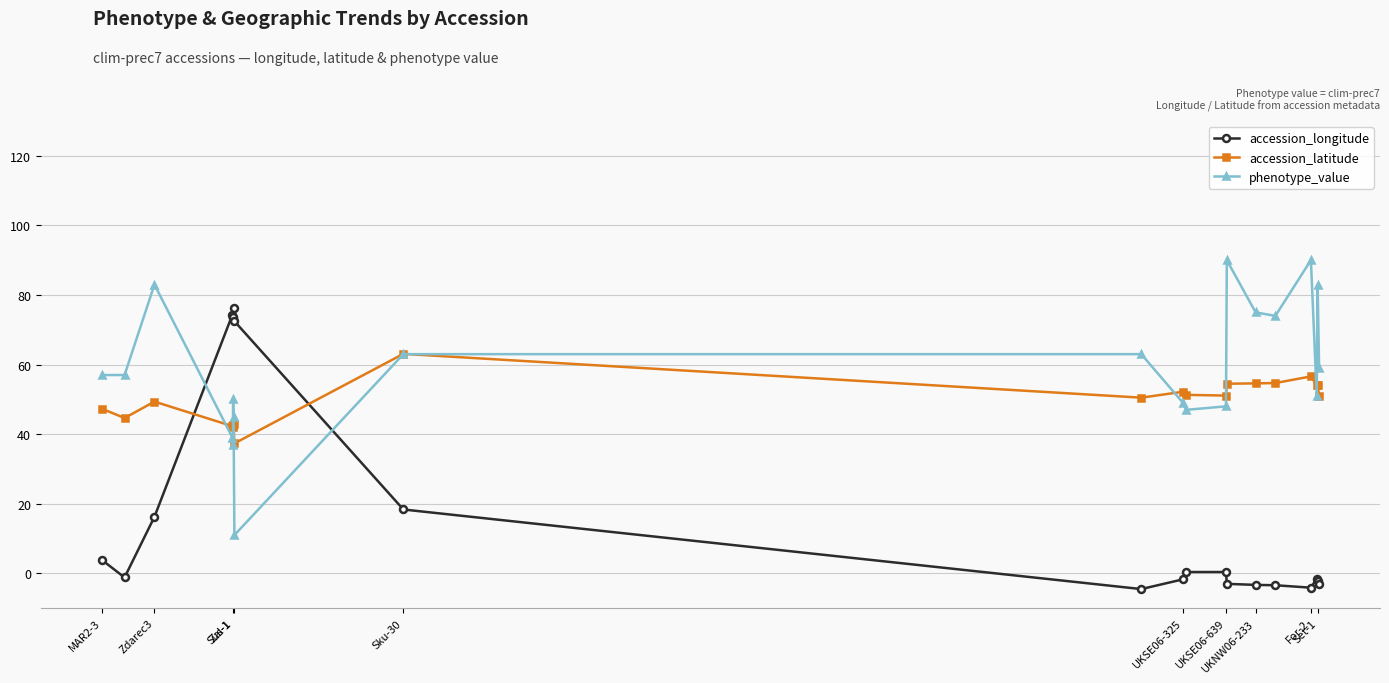

True or false: accession_latitude has more than 2 points higher than both neighbors.

True